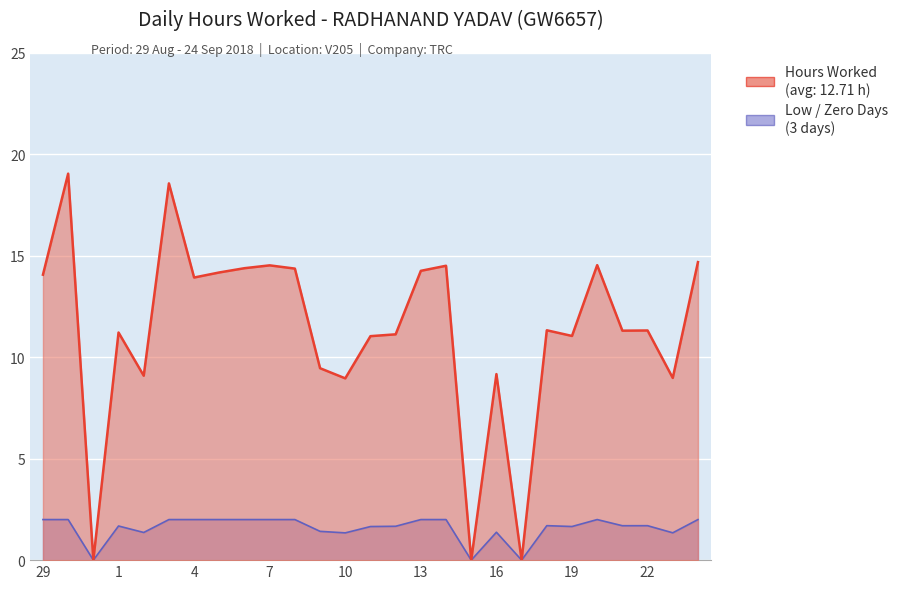

Which label corresponds to the smallest value in the chart?

31